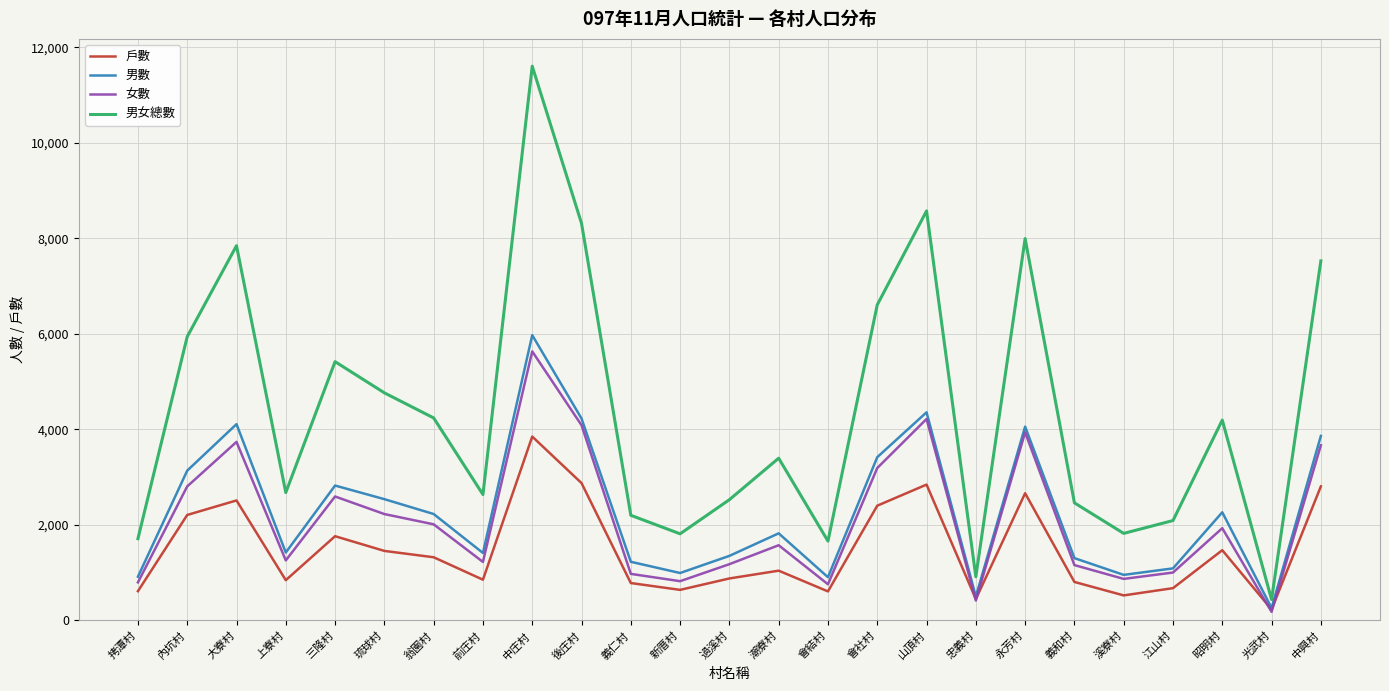

Does the chart display data point markers on the line(s)?

No